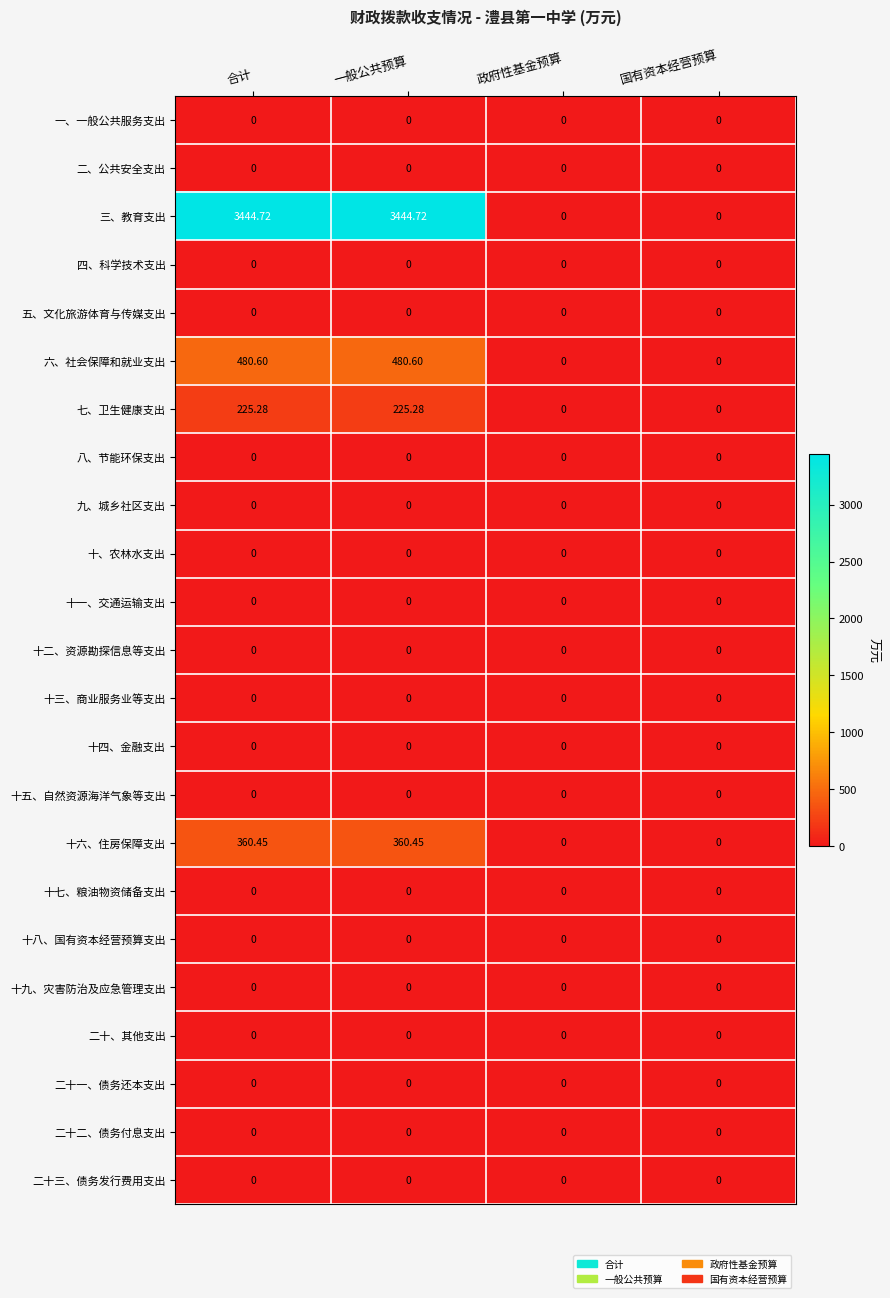

Which series has the largest total across all categories?

三、教育支出